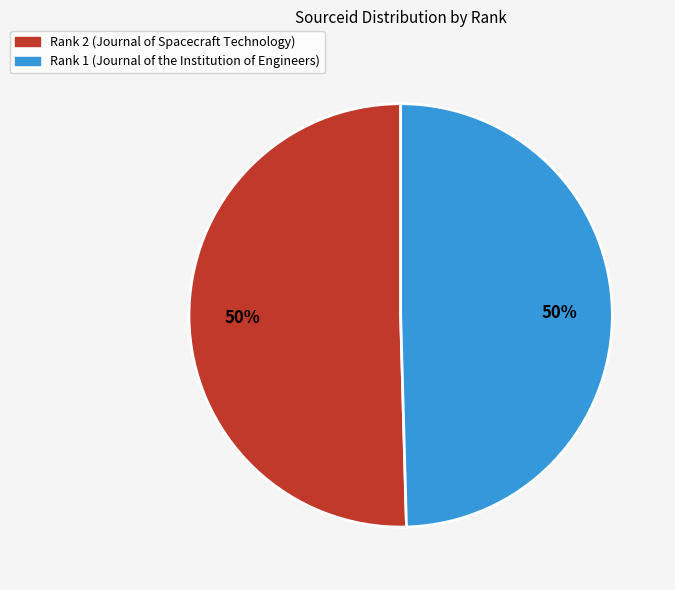

To the nearest percent, what portion does Rank 1 (Journal of the Institution of Engineers) represent?

50%